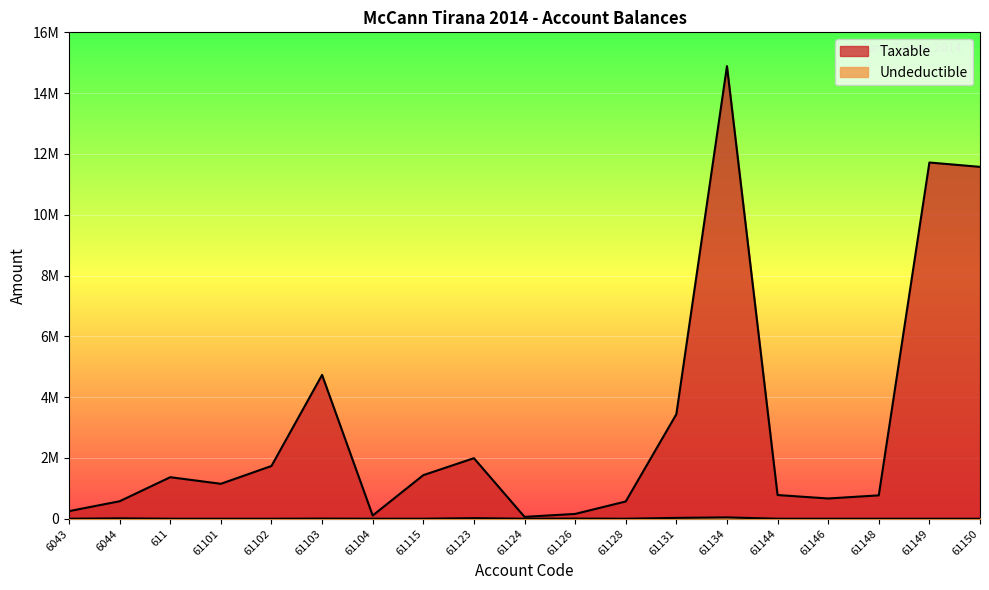

True or false: Taxable and Undeductible intersect in this chart.

False